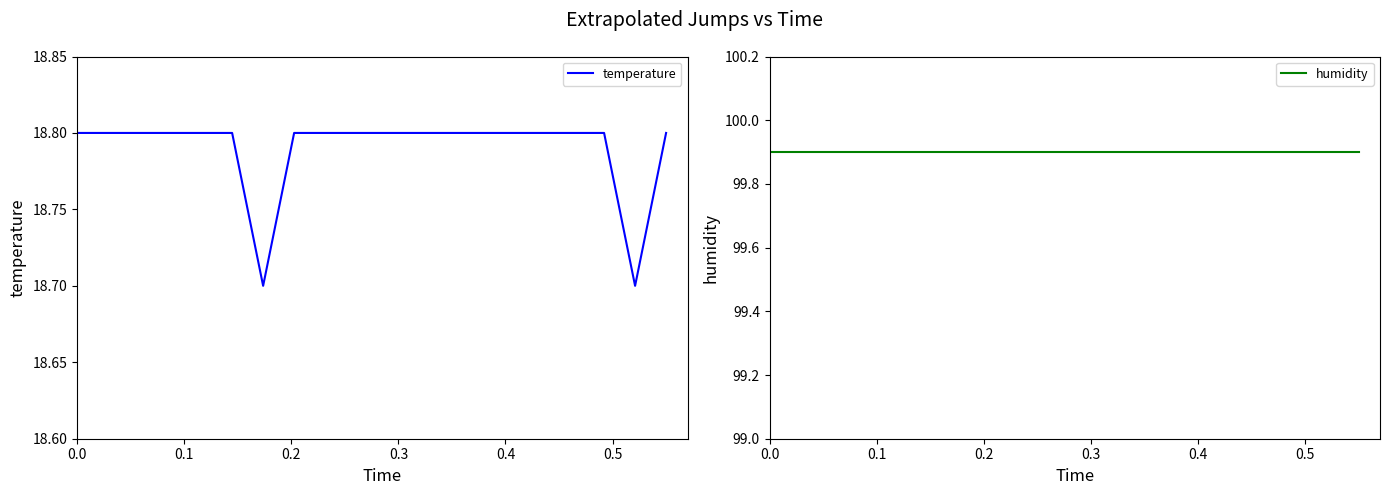

What is the lowest value of the temperature series?

18.7